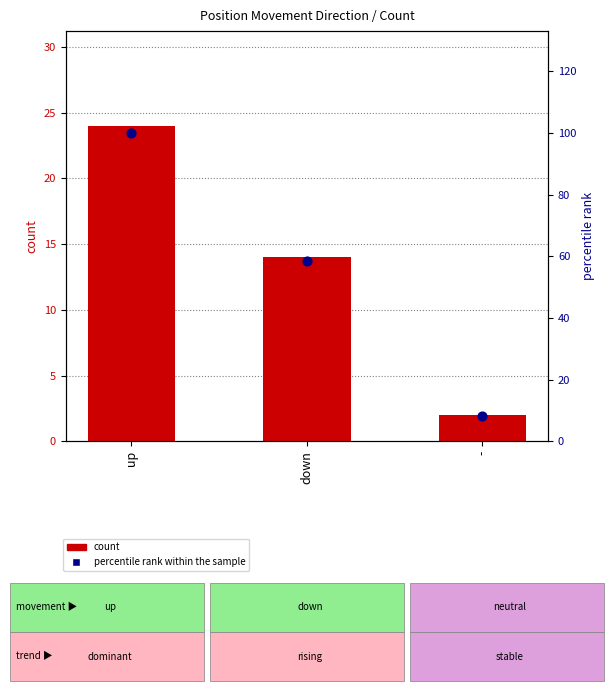

What are all the series names shown in the legend?

count, percentile rank within the sample